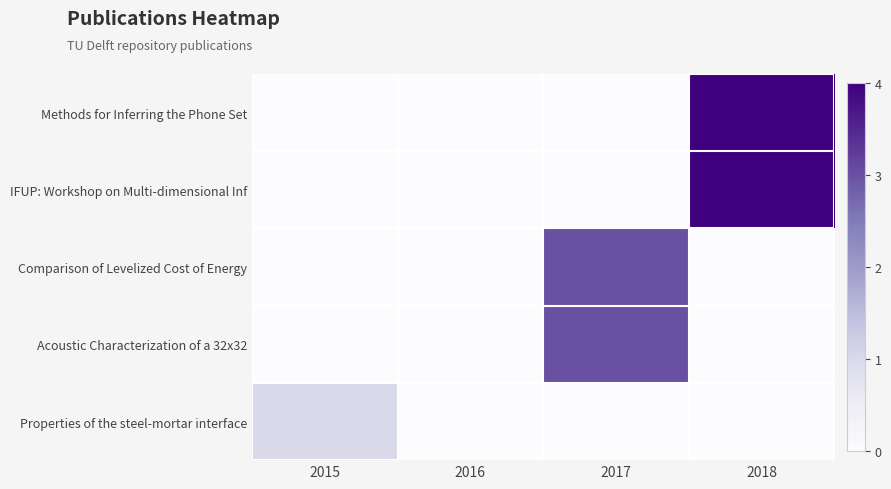

What is the spread (max minus min) of values at 2015?

1